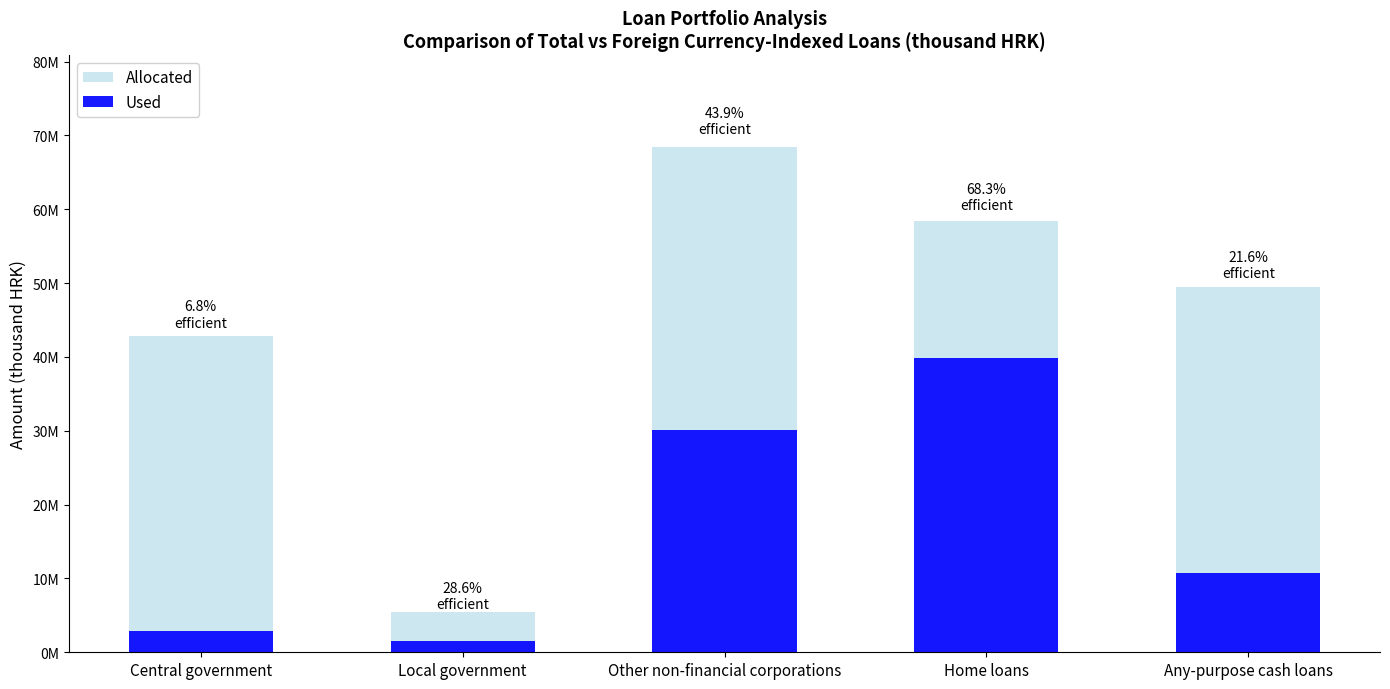

What are all the series names shown in the legend?

Allocated, Used